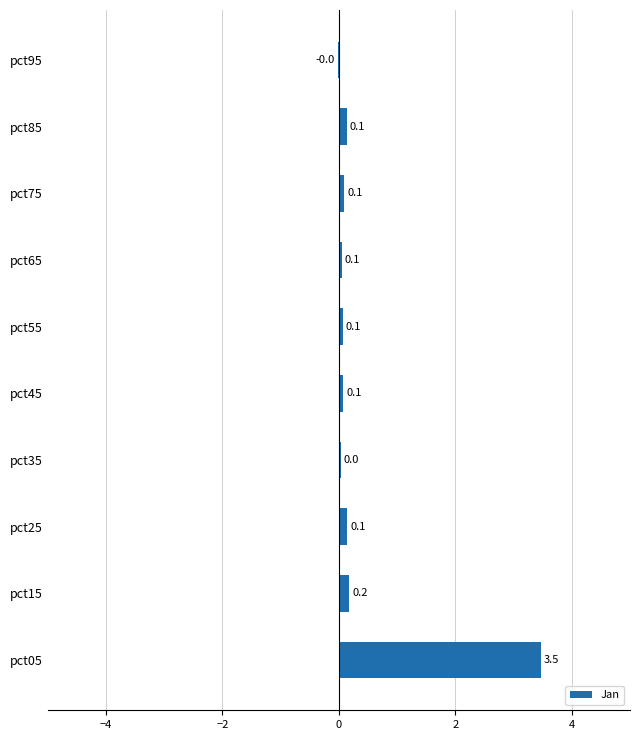

The chart shows a value of 0.1 at pct25. True or false?

True